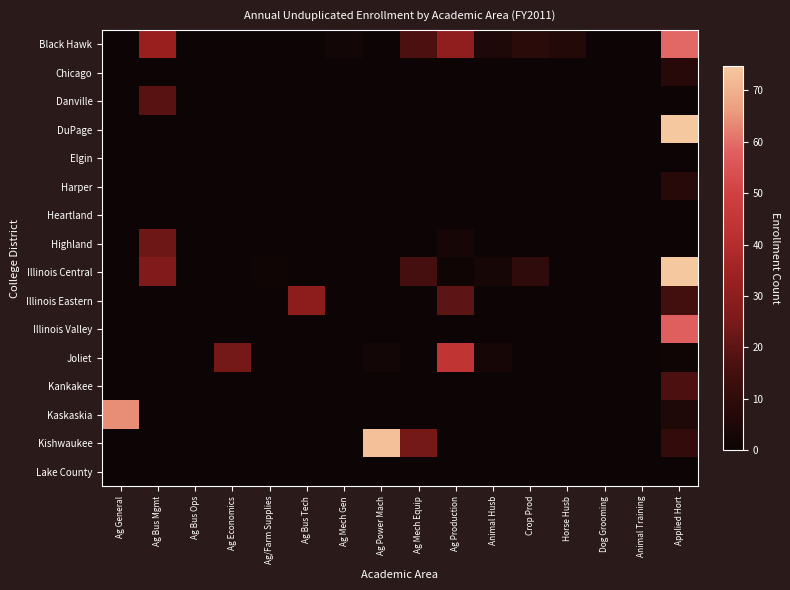

List the series in order of their peak value, lowest first.

Elgin, Heartland, Lake County, Chicago, Harper, Kankakee, Danville, Highland, Illinois Eastern, Joliet, Illinois Valley, Black Hawk, Kaskaskia, Kishwaukee, Illinois Central, DuPage